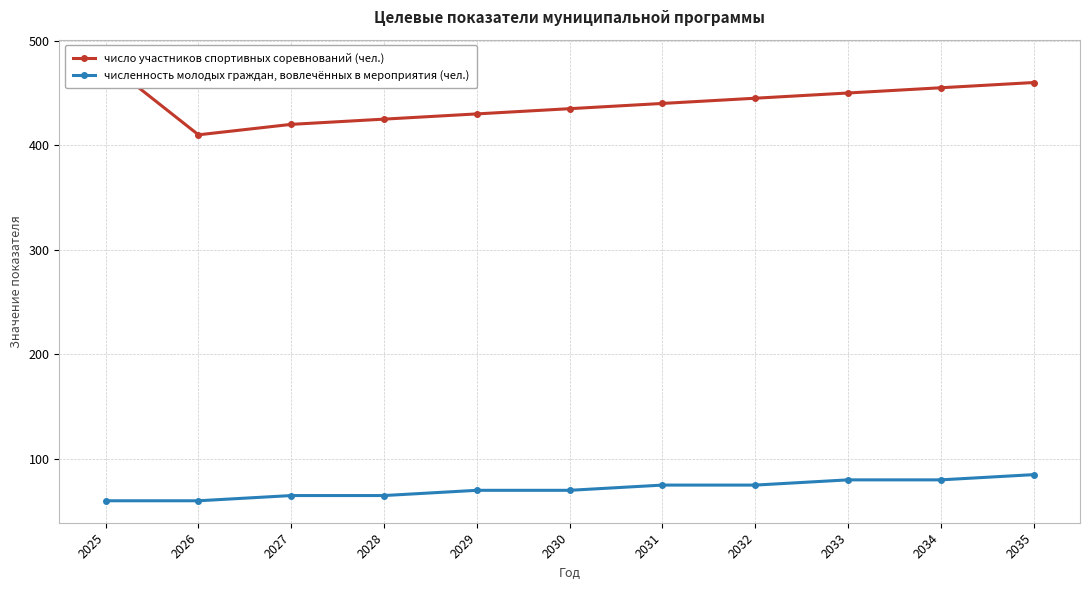

Which label corresponds to the smallest value in the chart?

2025